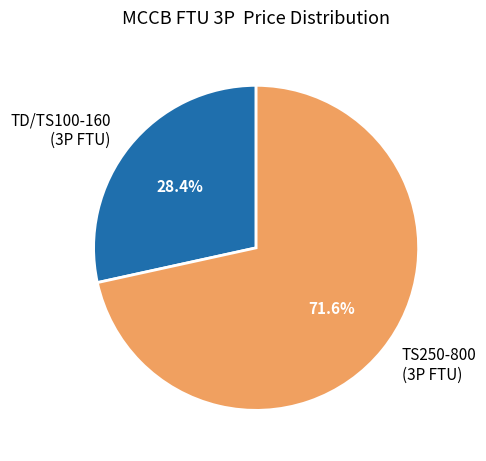

Between TD/TS100-160 (3P FTU) and TS250-800 (3P FTU), which is larger?

TS250-800 (3P FTU)